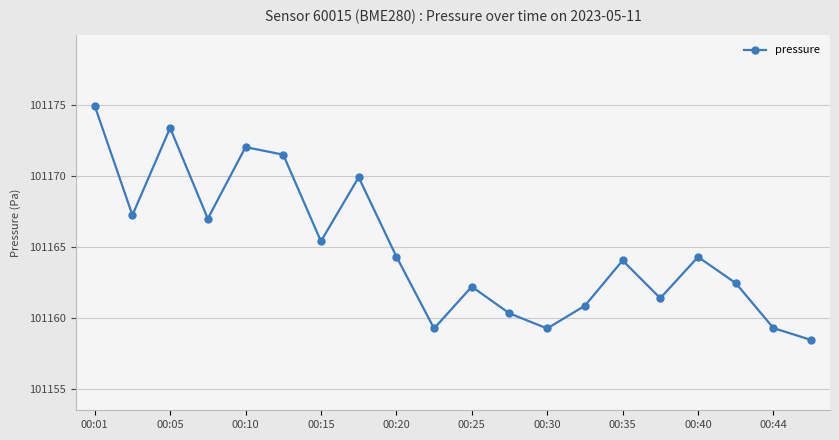

What is the greatest value displayed?

101174.9